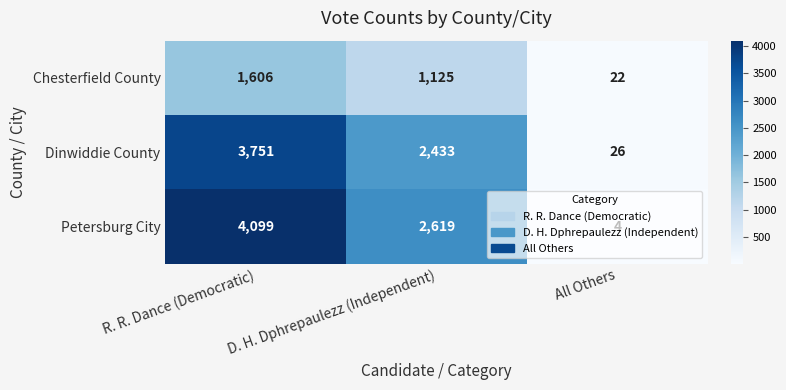

Where does the Dinwiddie County series first go above 2433?

R. R. Dance (Democratic)